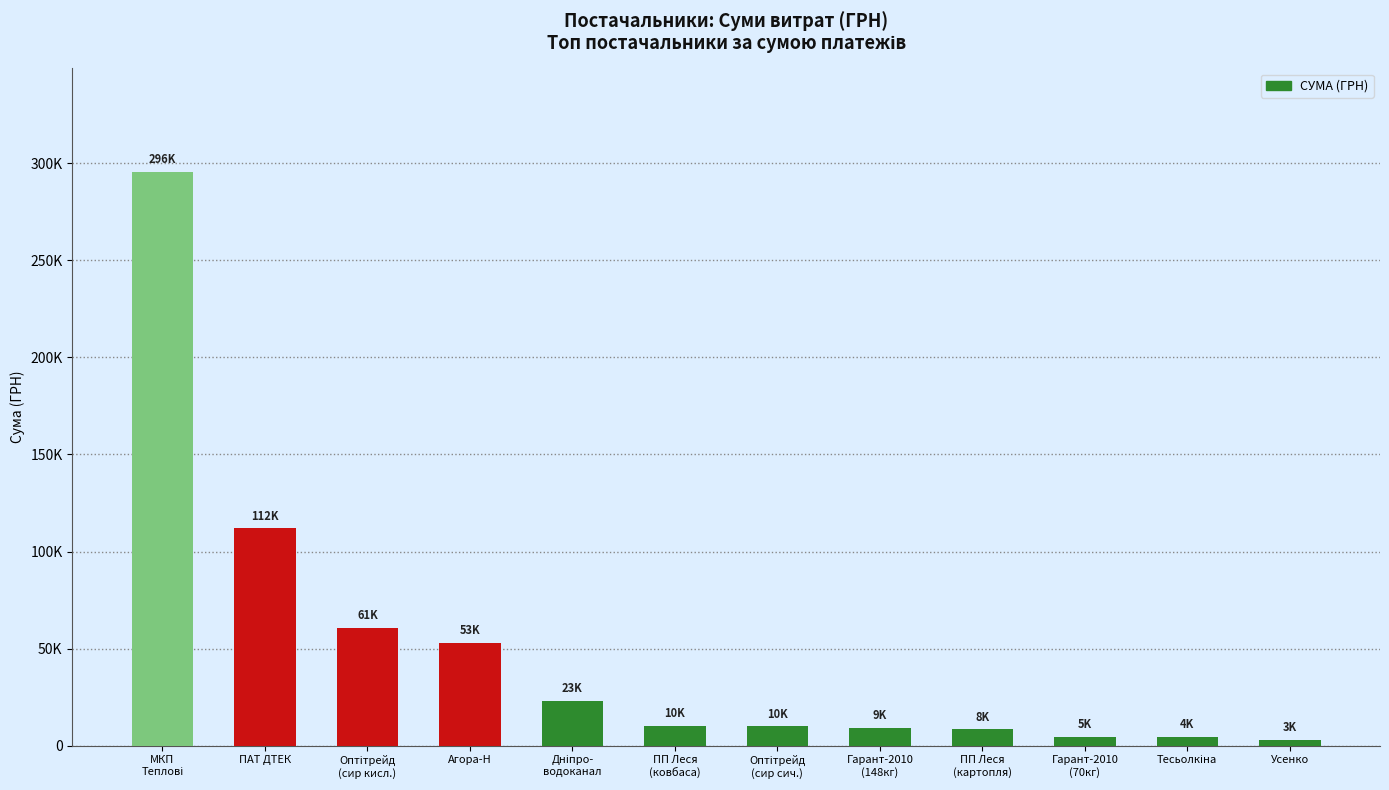

What is the sum of all values?

594220.1